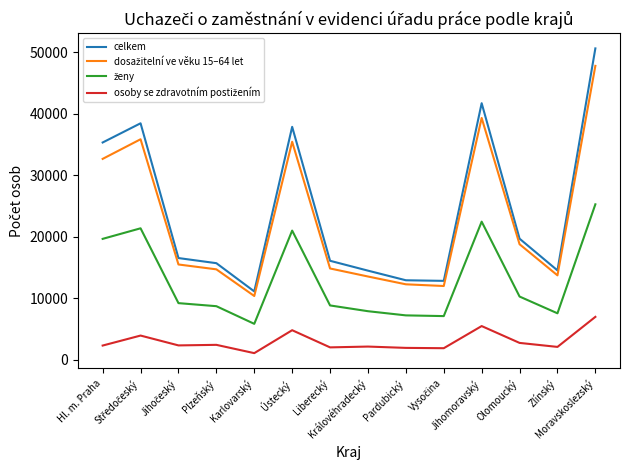

How many distinct data groups are displayed?

4